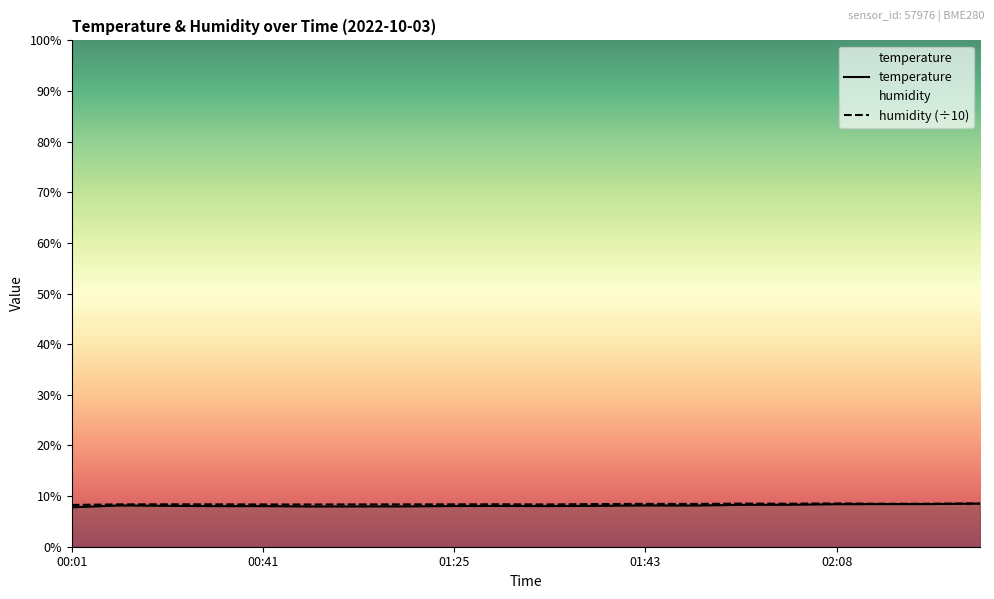

True or false: temperature and humidity intersect in this chart.

False